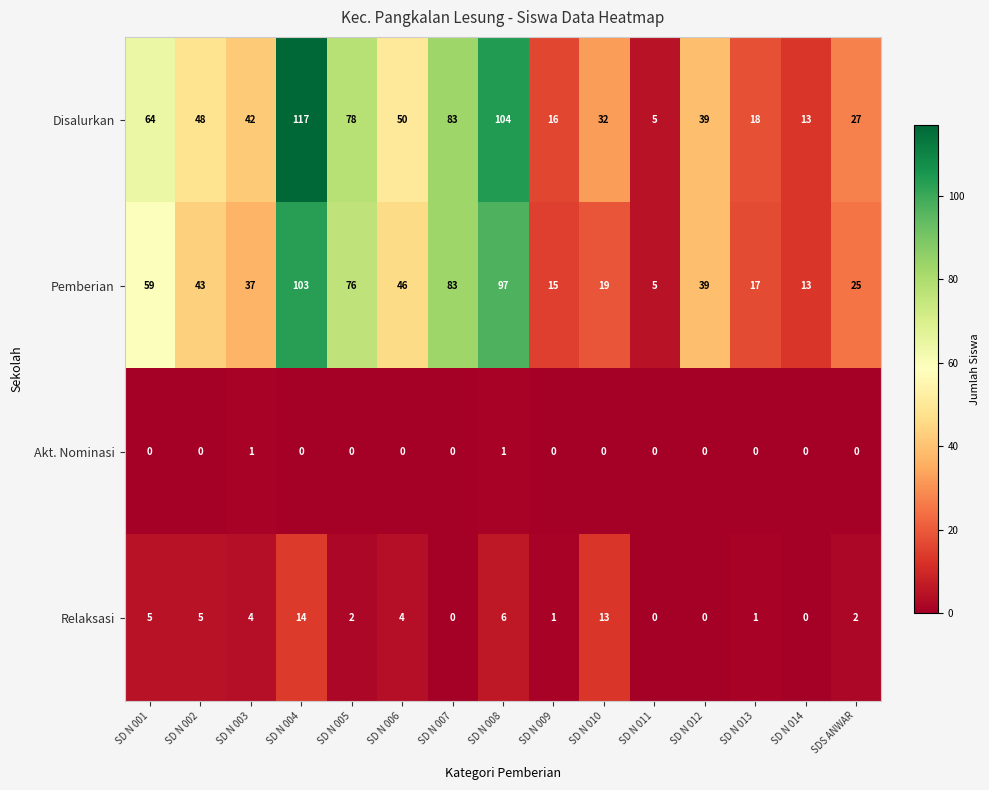

At SD N 004, list the series in order from largest to smallest.

Disalurkan, Pemberian, Relaksasi, Akt. Nominasi